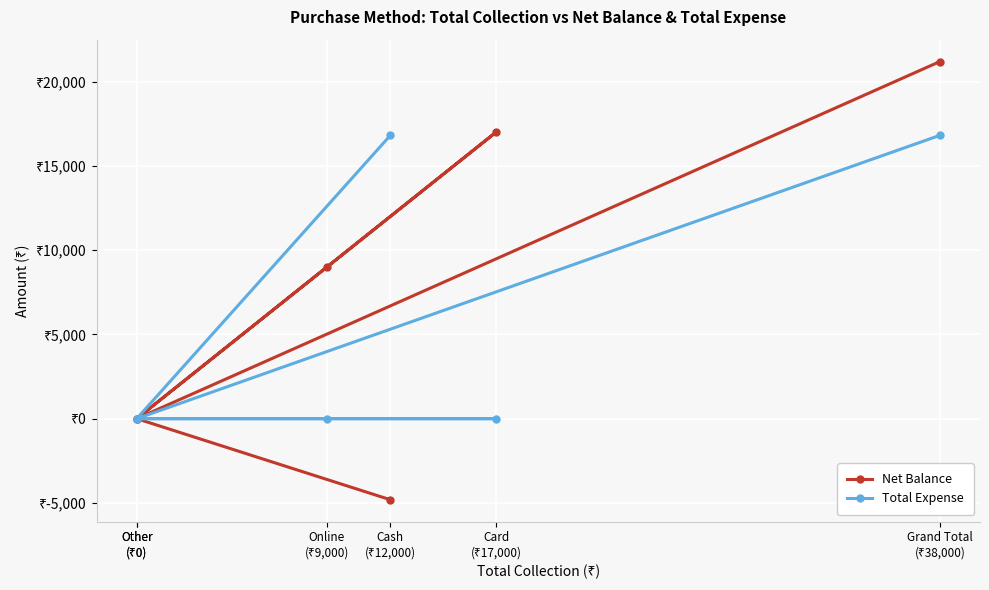

How many data points does each series have?

6